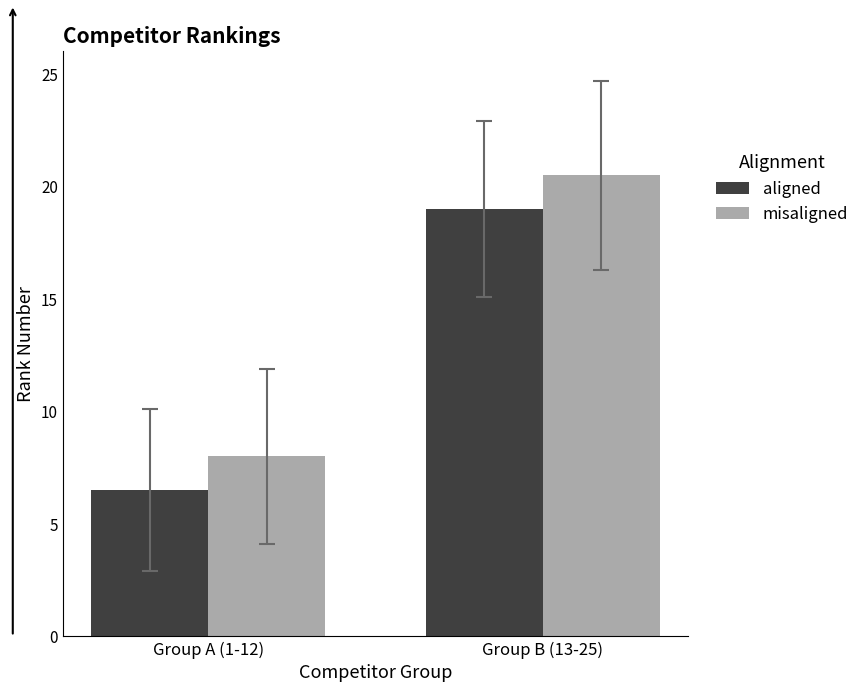

What position from the left is Group A (1-12)?

1